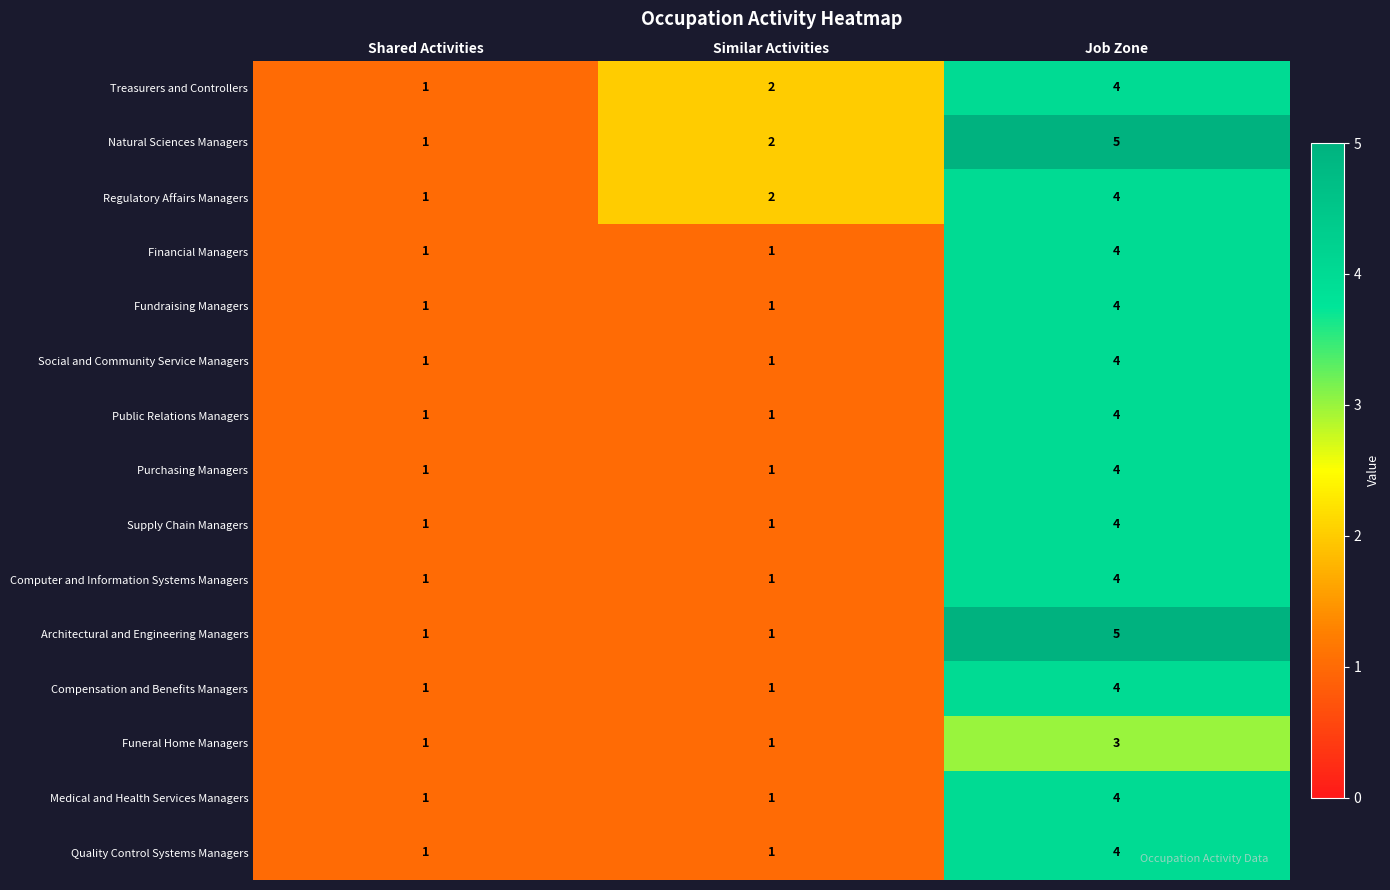

What is the approximate value of Funeral Home Managers at Job Zone?

3